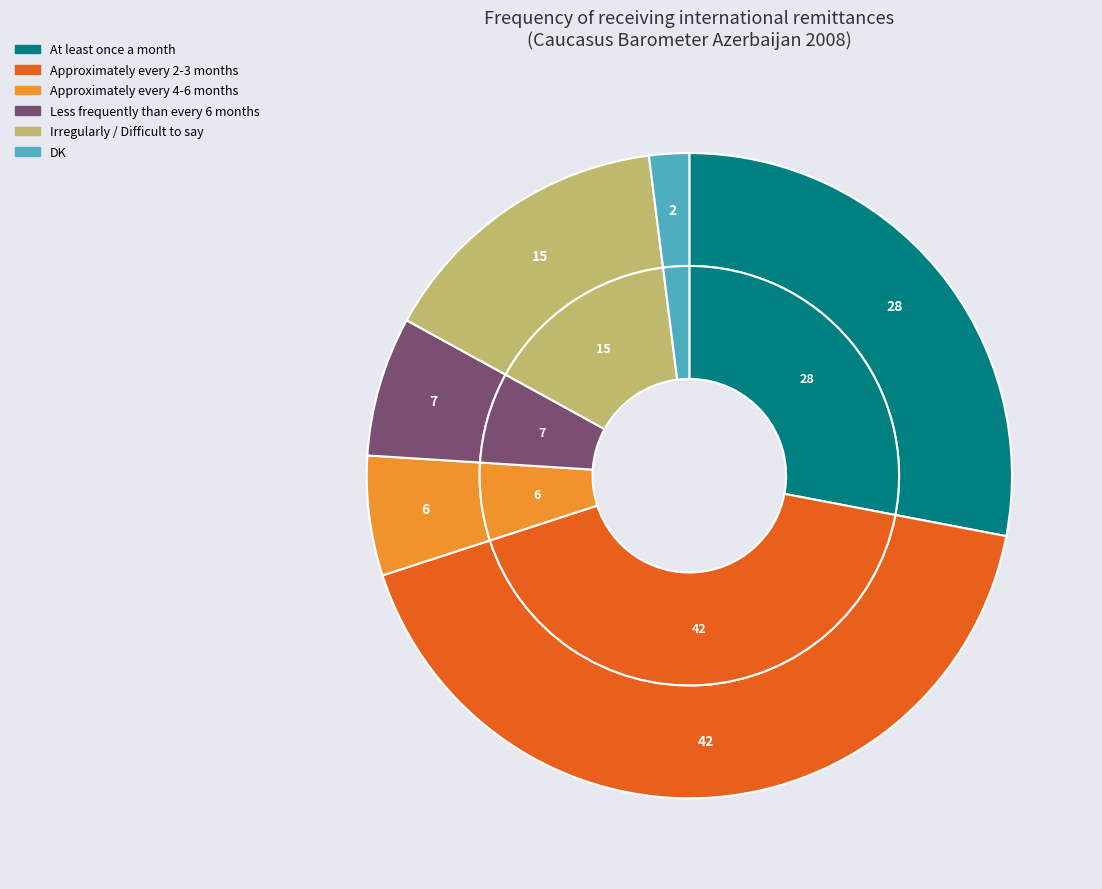

The Approximately every 4-6 months slice represents 1% of the pie. True or false?

False